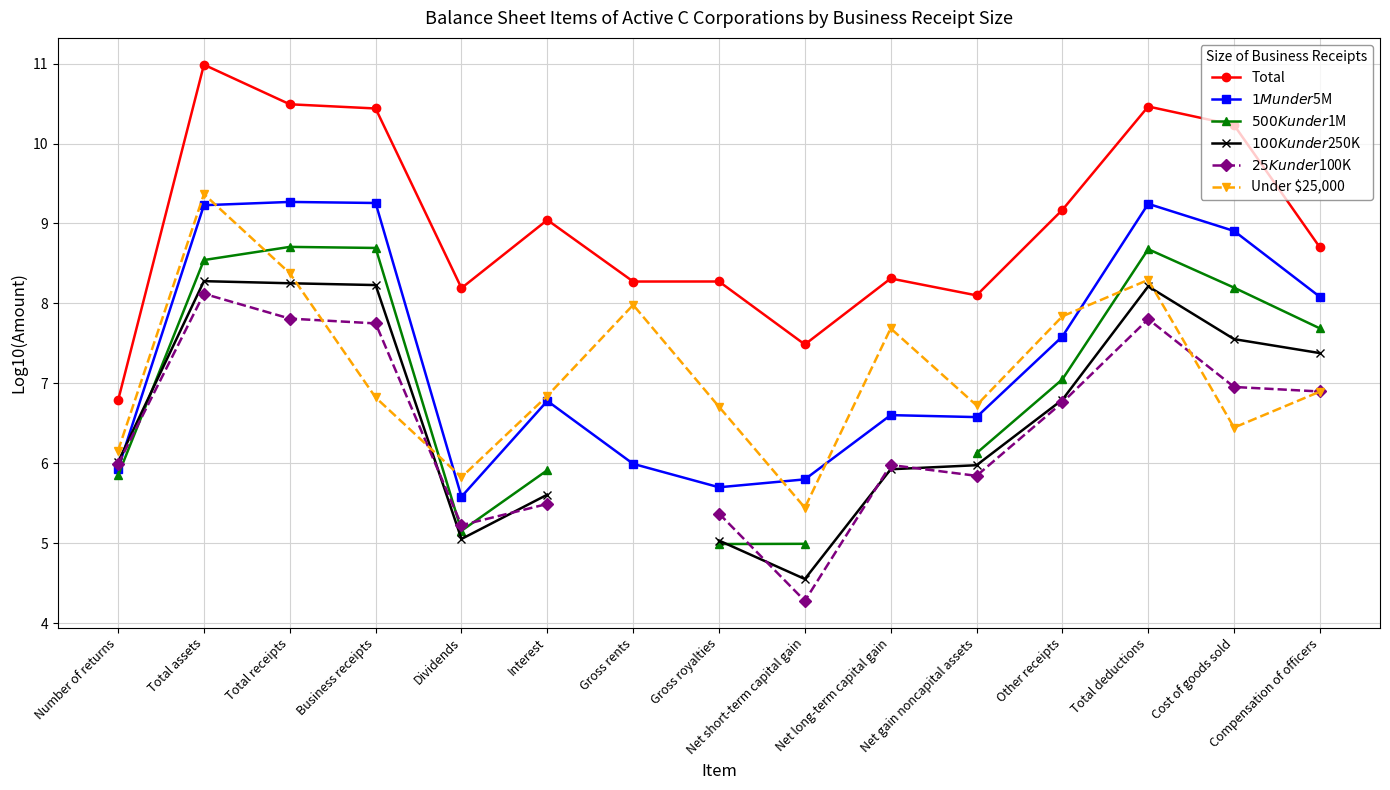

Which series has the widest spread of values?

Total